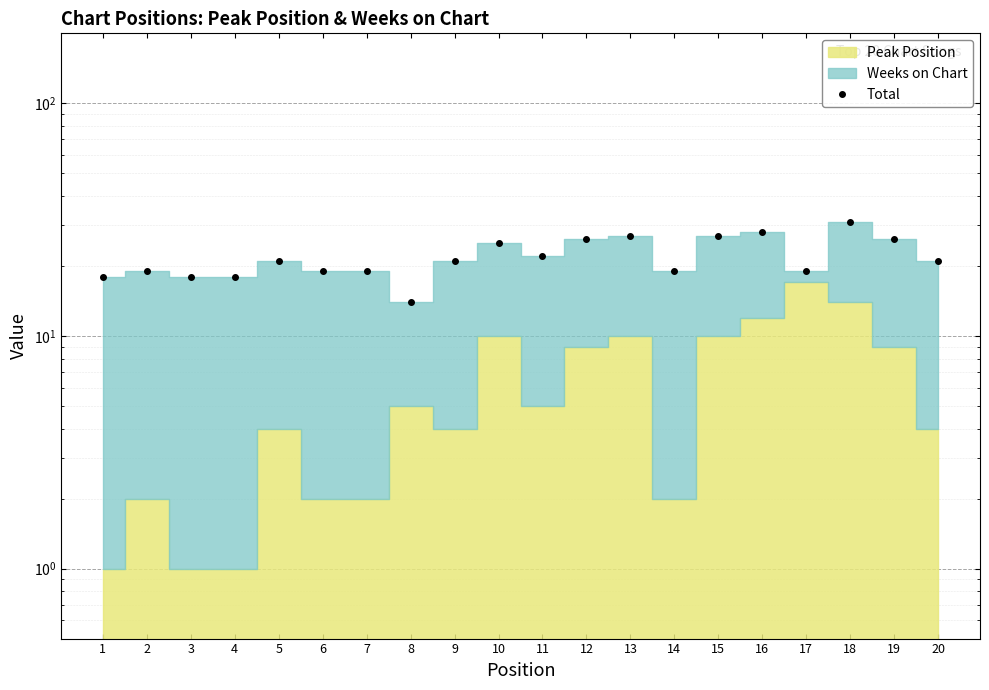

List the labels in order of value, smallest first.

8, 1, 3, 4, 2, 6, 7, 14, 17, 5, 9, 20, 11, 10, 12, 19, 13, 15, 16, 18